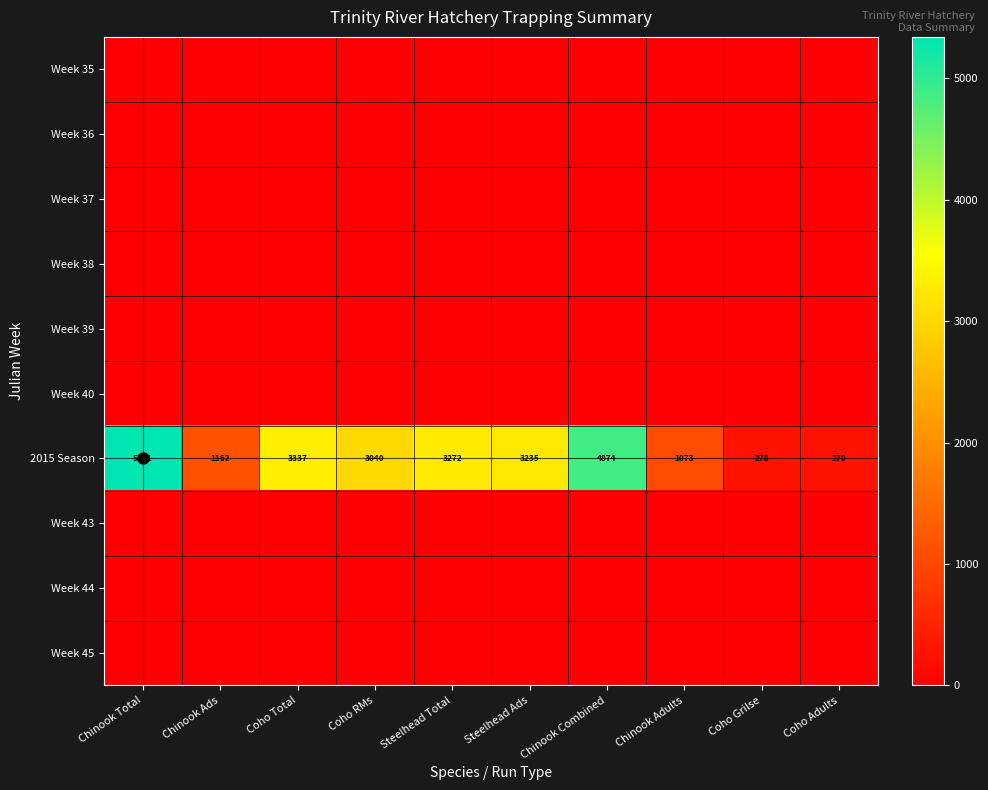

What is the maximum value for 2015 Season?

5341